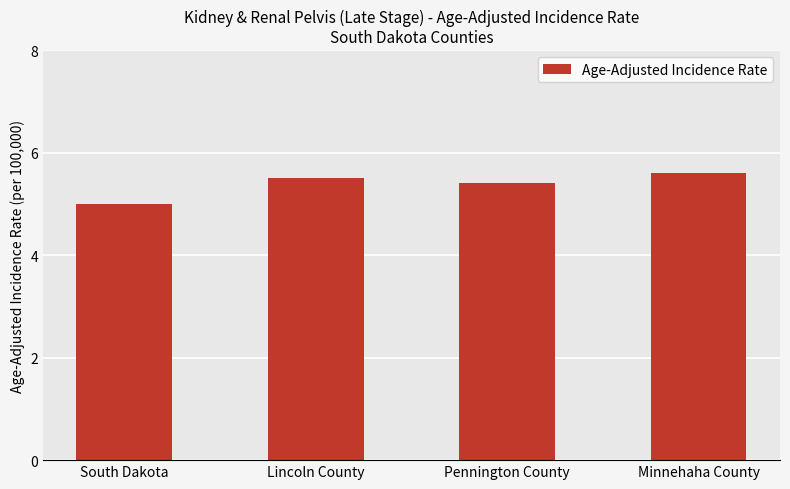

True or false: the data shows 1.2 at Pennington County.

False